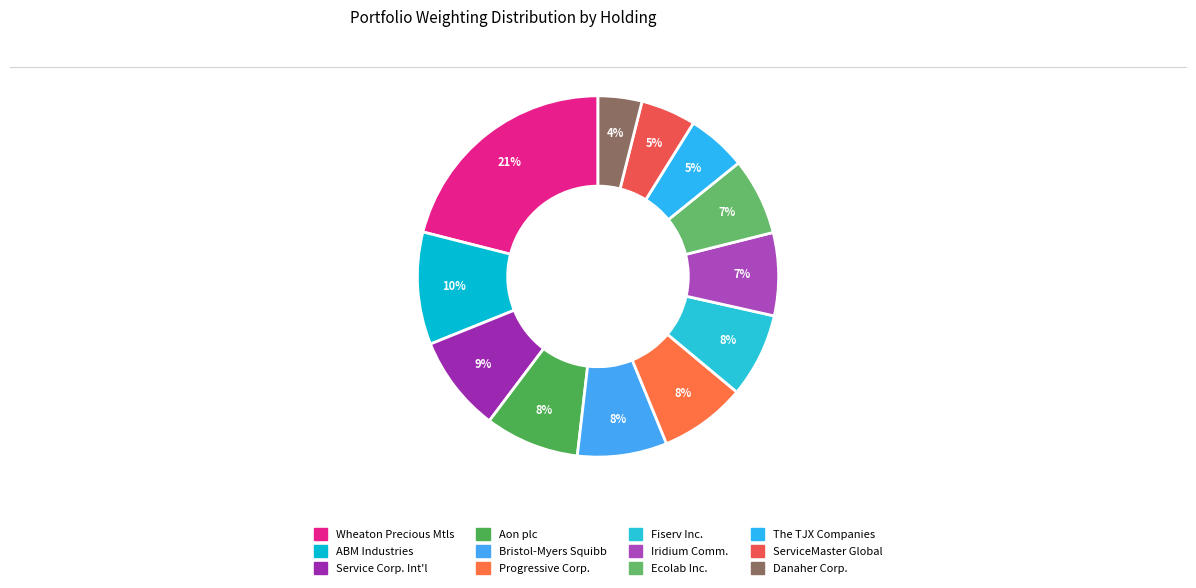

Is there a majority slice in this chart?

No